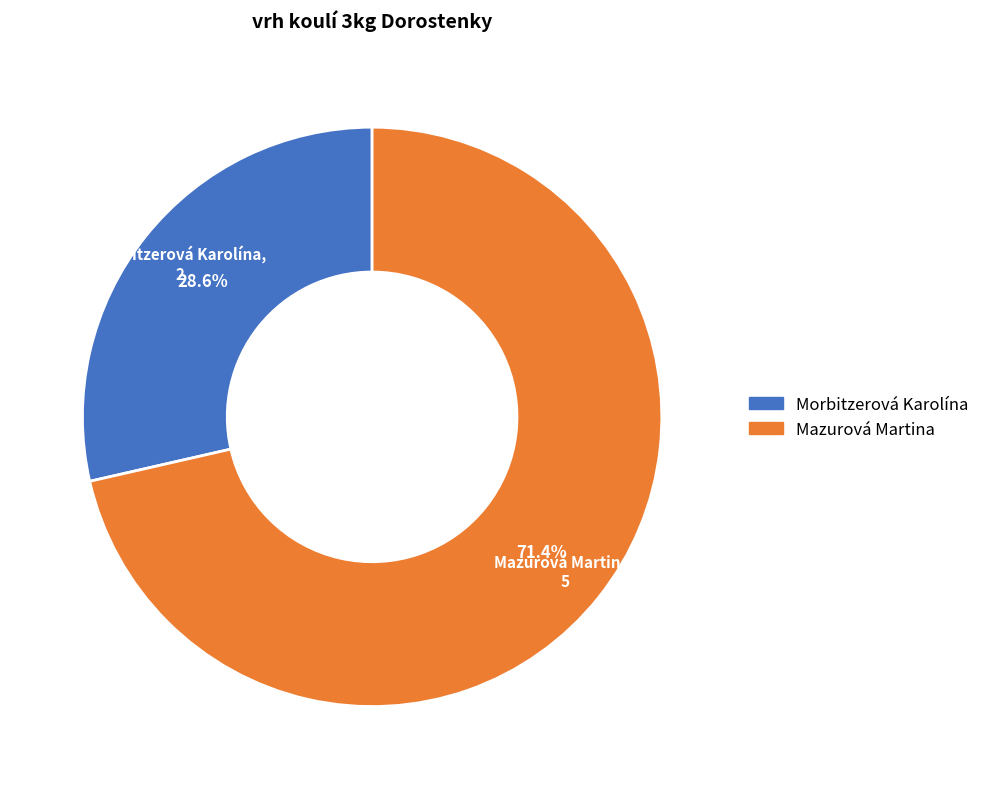

Which has a higher value, Morbitzerová Karolína or Mazurová Martina?

Mazurová Martina